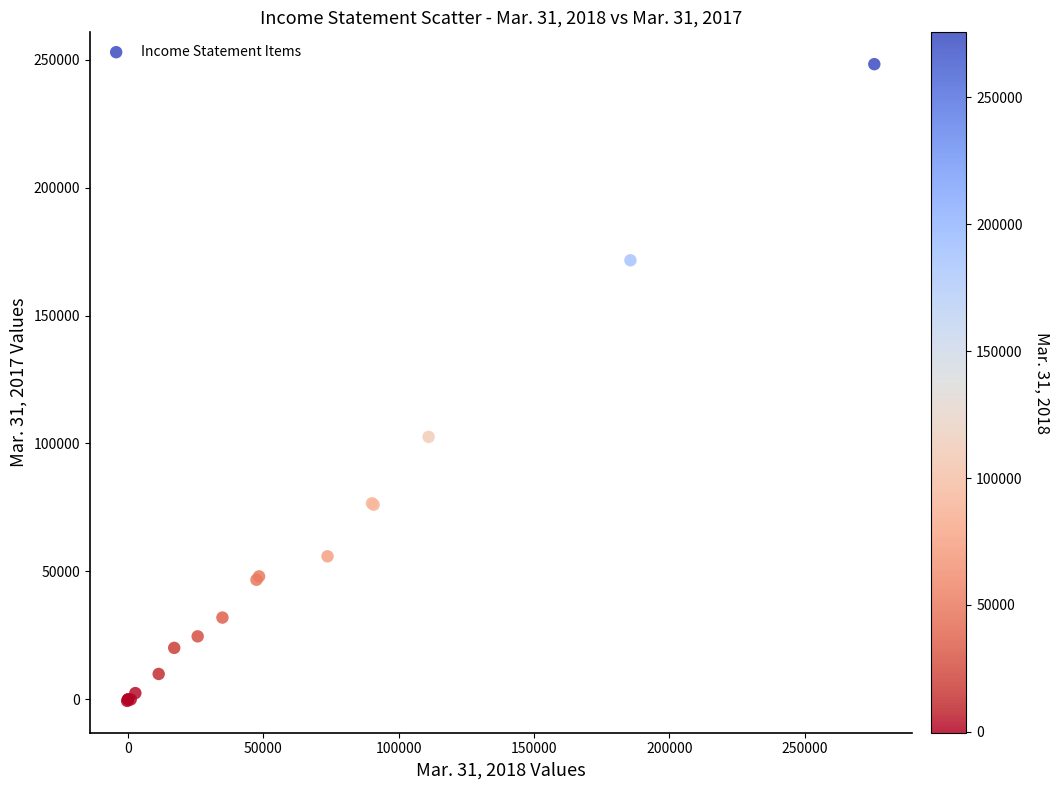

What Y value in the scatter plot is closest to 123813?

102574.0